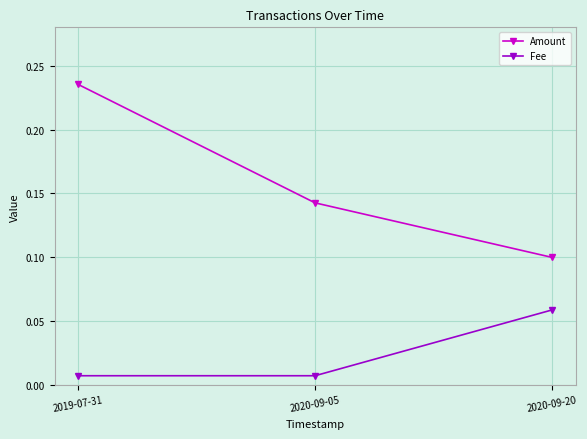

Count the Amount values in the range 0 to 1.

3